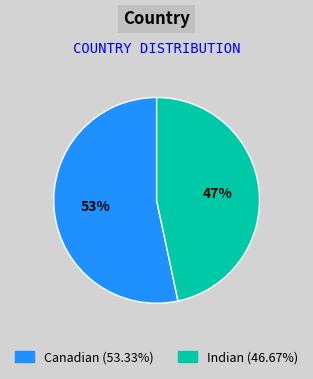

How many segments does this pie chart have?

2